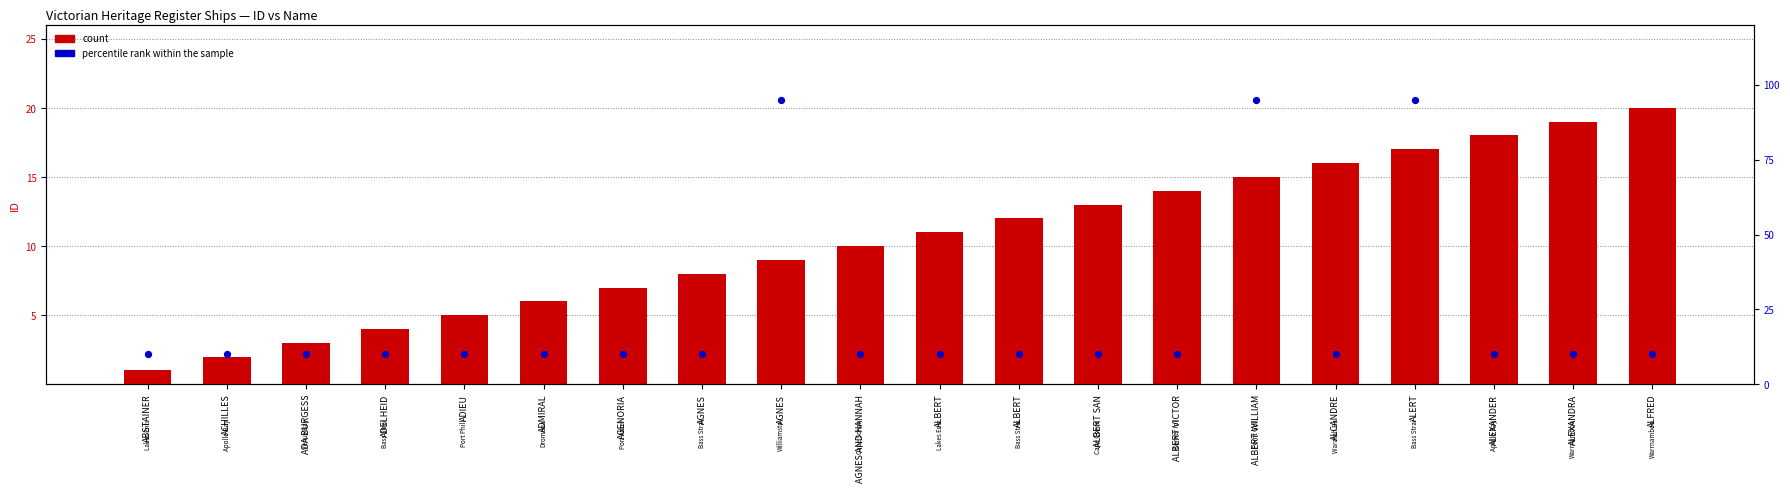

Which series has the widest spread of Y values?

count